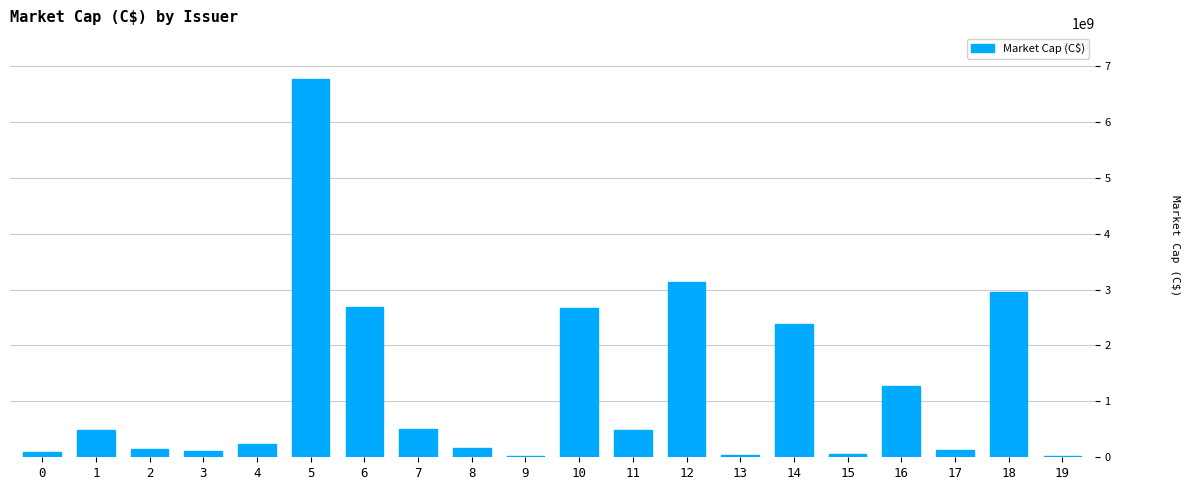

What is the average value?

1220968748.9